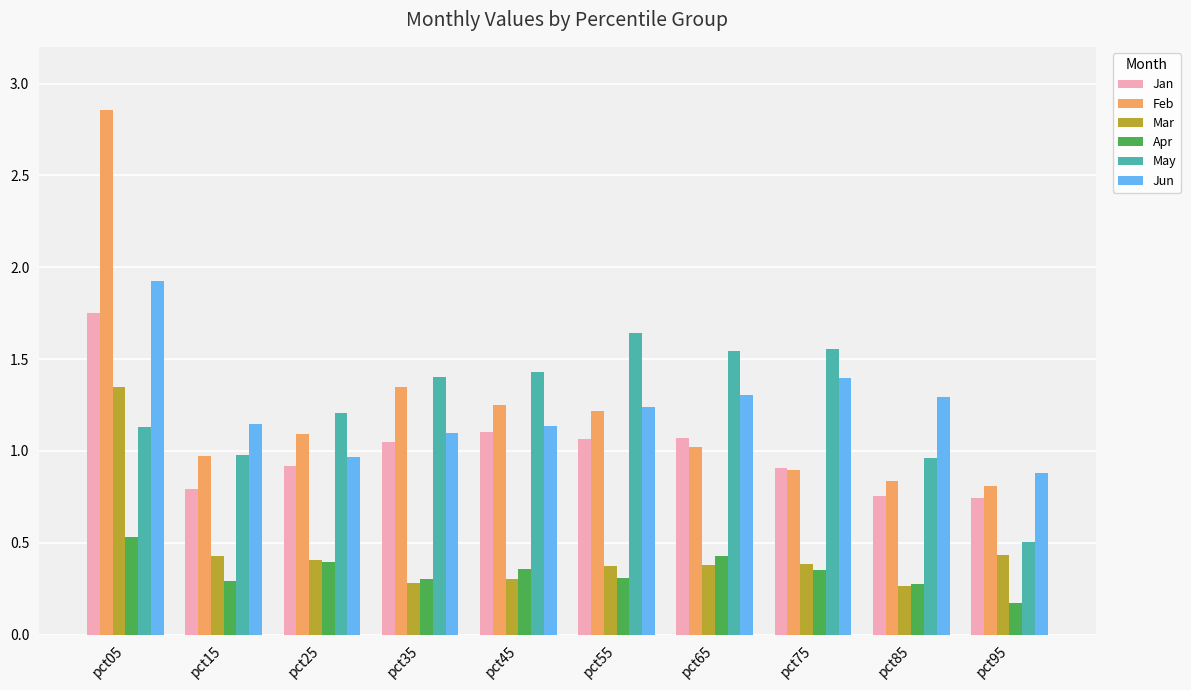

The value of May at pct35 is 1.4. True or false?

True